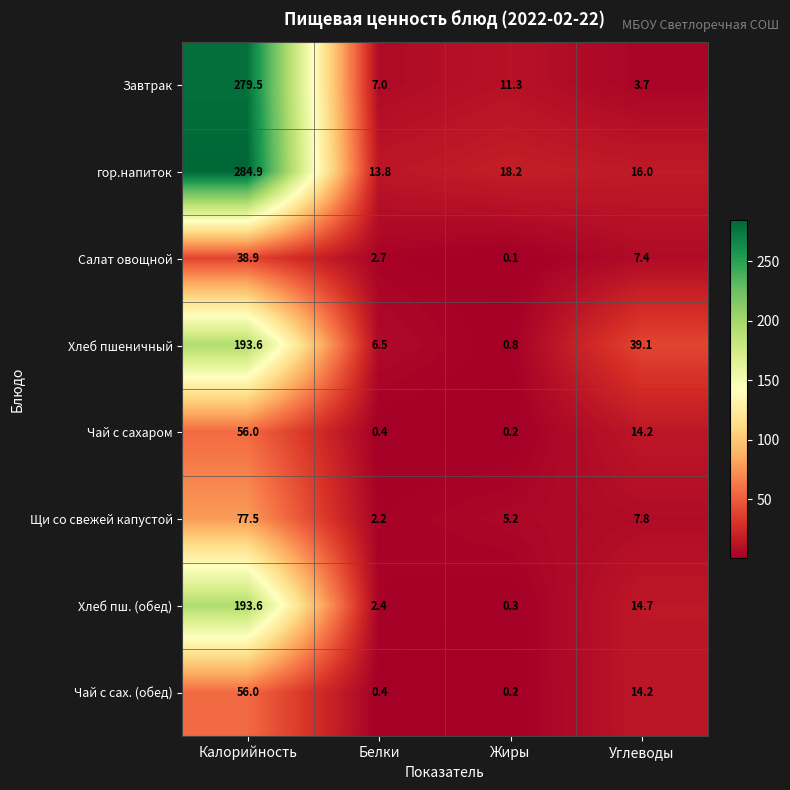

What is the sum of all Салат овощной values?

49.1